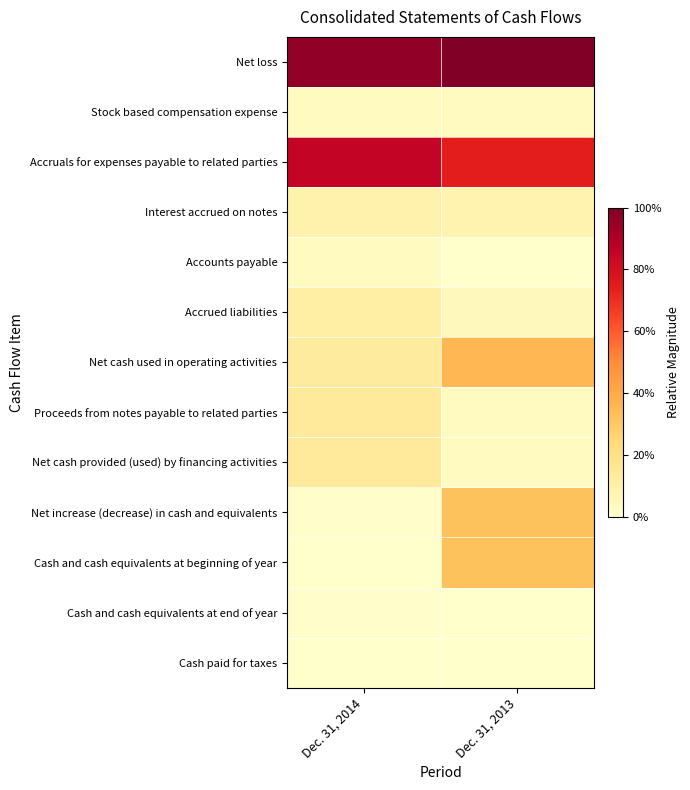

Which series has the largest range (max minus min)?

Cash and cash equivalents at beginning of year